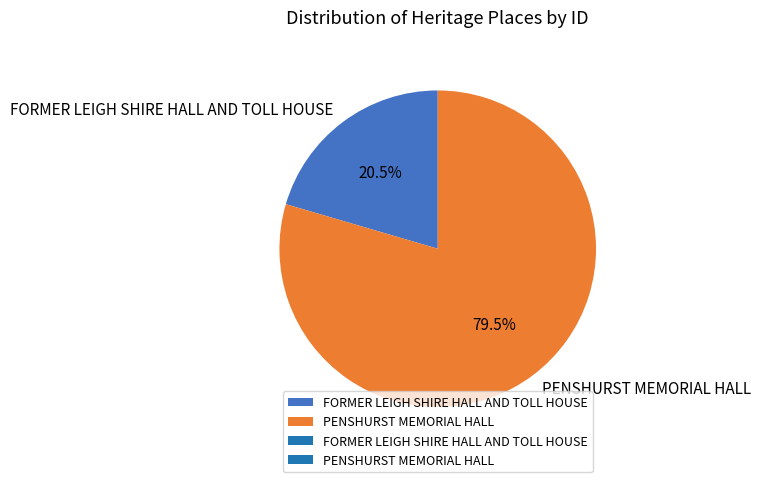

What percentage is NOT represented by FORMER LEIGH SHIRE HALL AND TOLL HOUSE?

79.5%